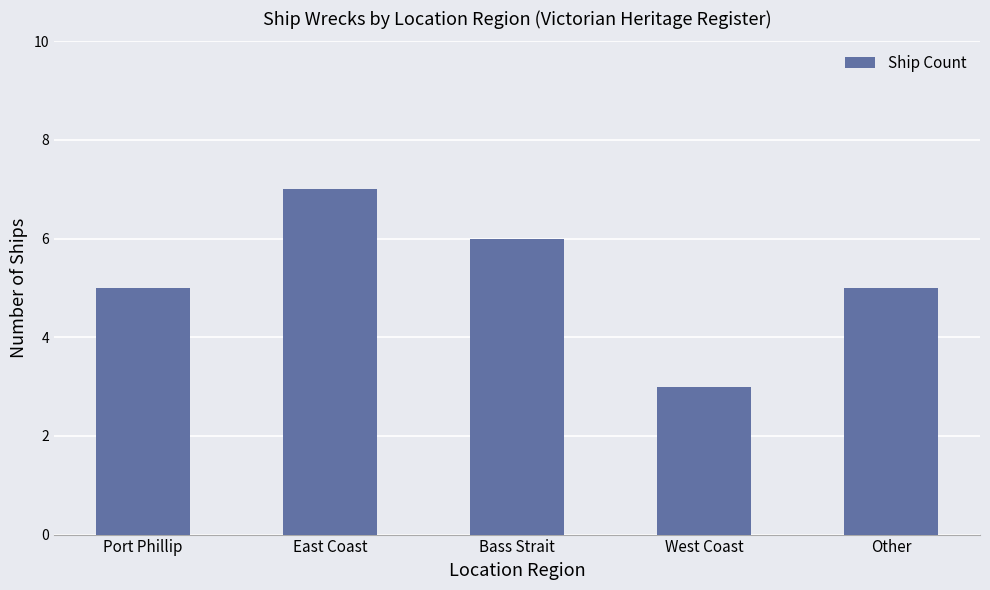

Reading right to left, extract all data points from this chart.

5	3	6	7	5